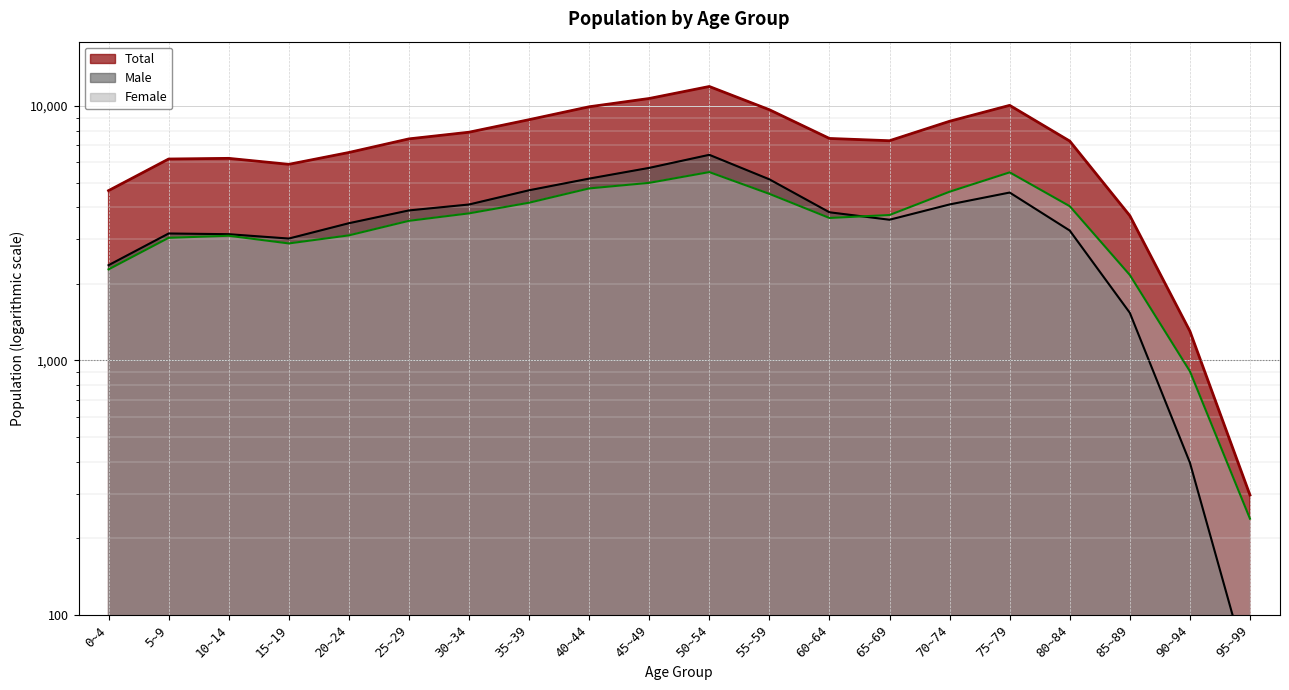

What is the highest value of the Male series?

6426